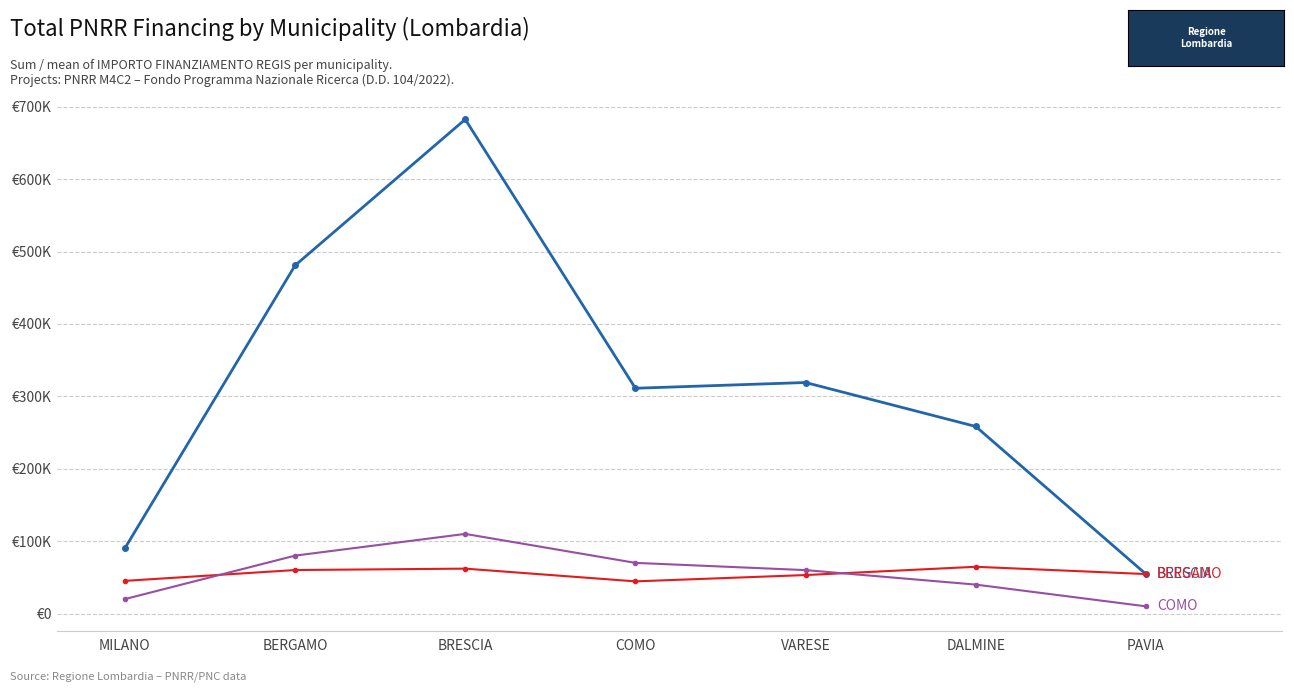

Is this an area chart (filled region under the line)?

No